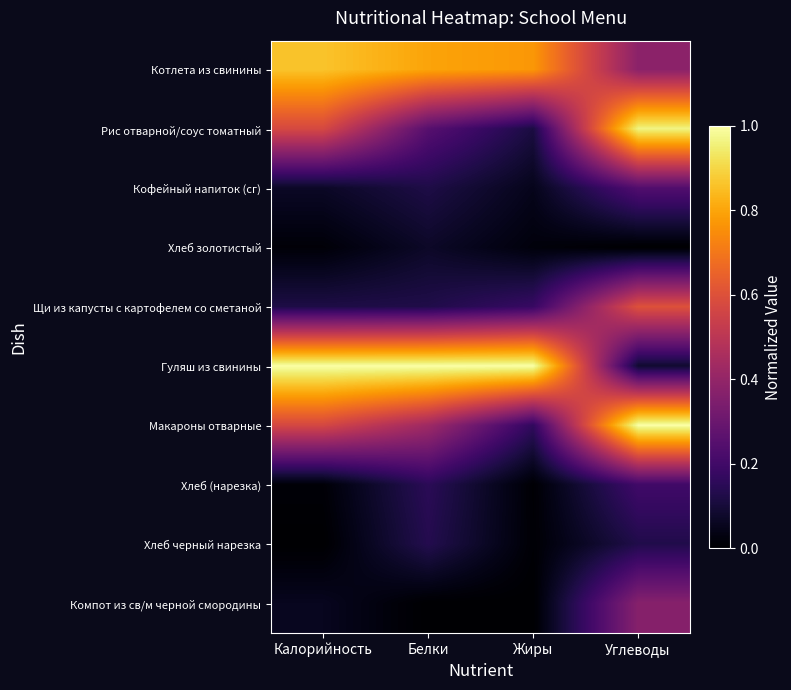

Reading left to right, extract all data points from this chart.

Котлета из свинины: Калорийность=0.9	Белки=0.8	Жиры=0.8	Углеводы=0.4
Рис отварной/соус томатный: Калорийность=0.6	Белки=0.3	Жиры=0.1	Углеводы=1.0
Кофейный напиток (сг): Калорийность=0.1	Белки=0.1	Жиры=0.0	Углеводы=0.2
Хлеб золотистый: Калорийность=0.0	Белки=0.1	Жиры=0.0	Углеводы=0.0
Щи из капусты с картофелем со сметаной: Калорийность=0.1	Белки=0.1	Жиры=0.2	Углеводы=0.6
Гуляш из свинины: Калорийность=1.0	Белки=1.0	Жиры=1.0	Углеводы=0.1
Макароны отварные: Калорийность=0.6	Белки=0.4	Жиры=0.2	Углеводы=1.0
Хлеб (нарезка): Калорийность=0.0	Белки=0.1	Жиры=0.0	Углеводы=0.2
Хлеб черный нарезка: Калорийность=0.0	Белки=0.1	Жиры=0.0	Углеводы=0.1
Компот из св/м черной смородины: Калорийность=0.1	Белки=0.0	Жиры=0.0	Углеводы=0.4